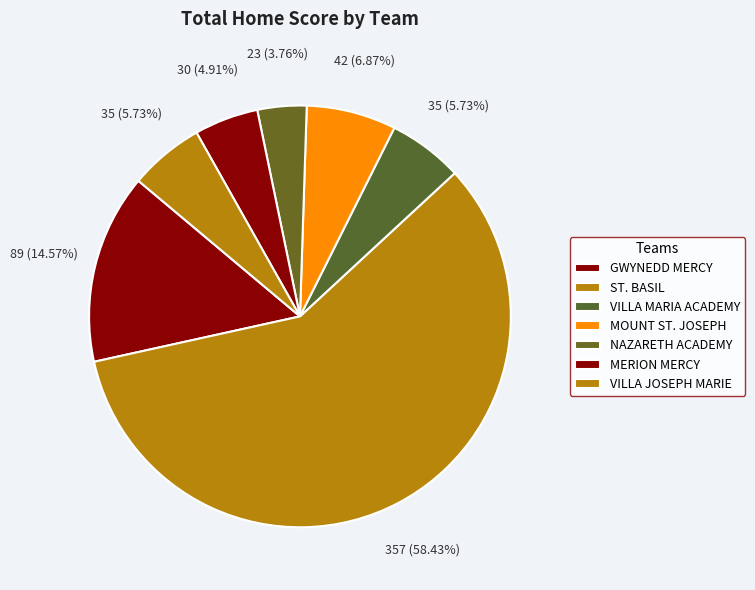

Is there a majority slice in this chart?

Yes